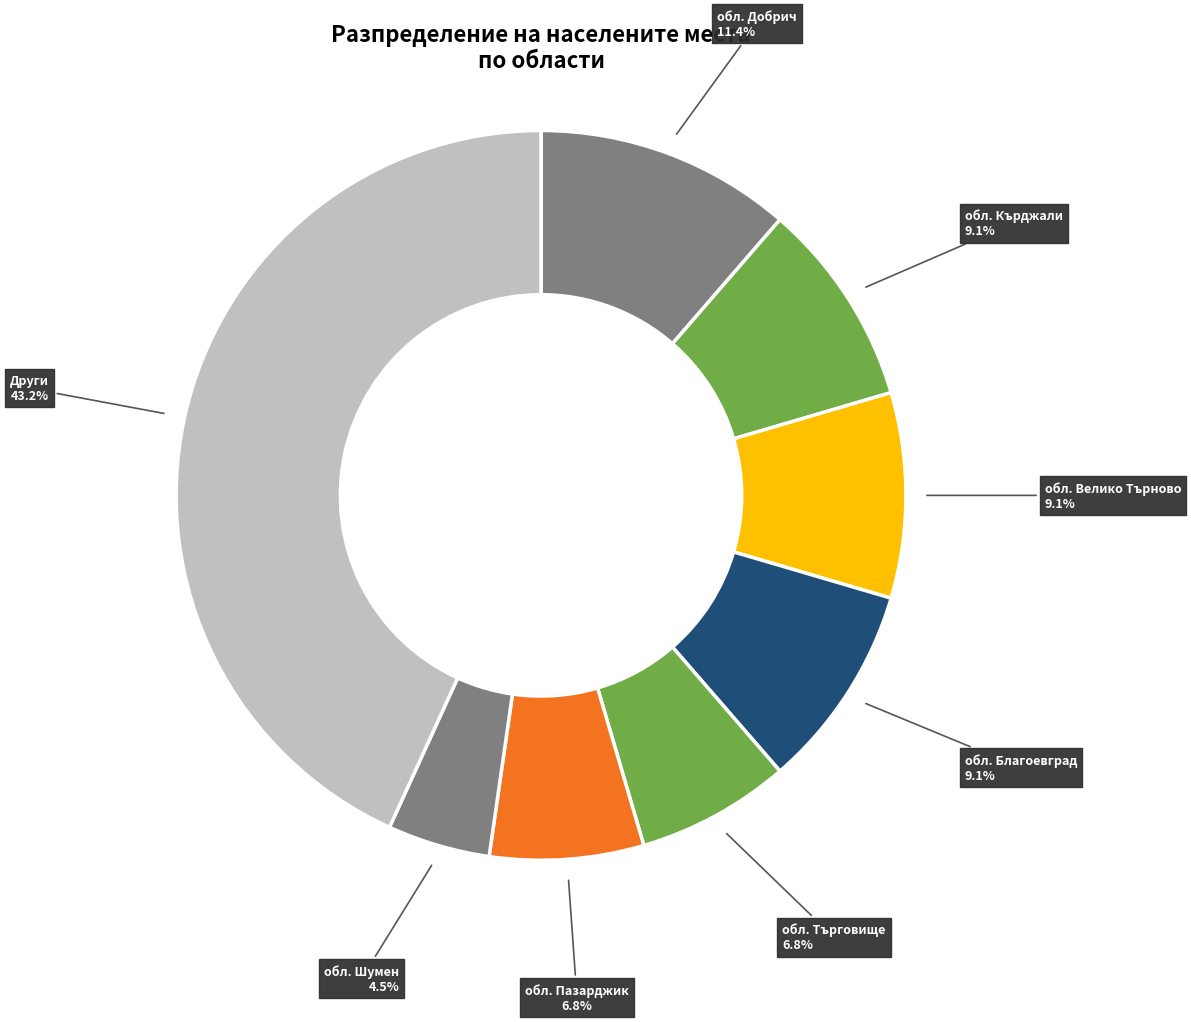

Does any single category account for the majority?

No